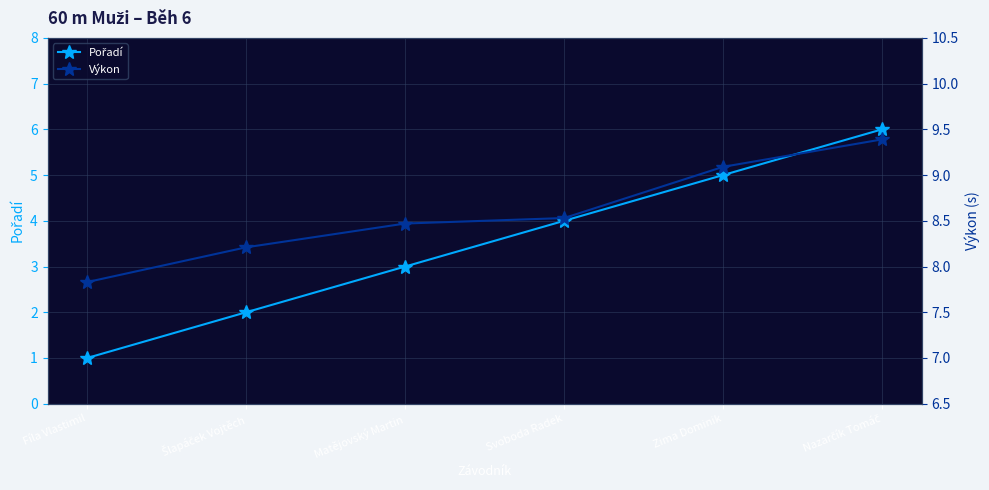

True or false: Pořadí has a value of 1.0 at Fíla Vlastimil.

True